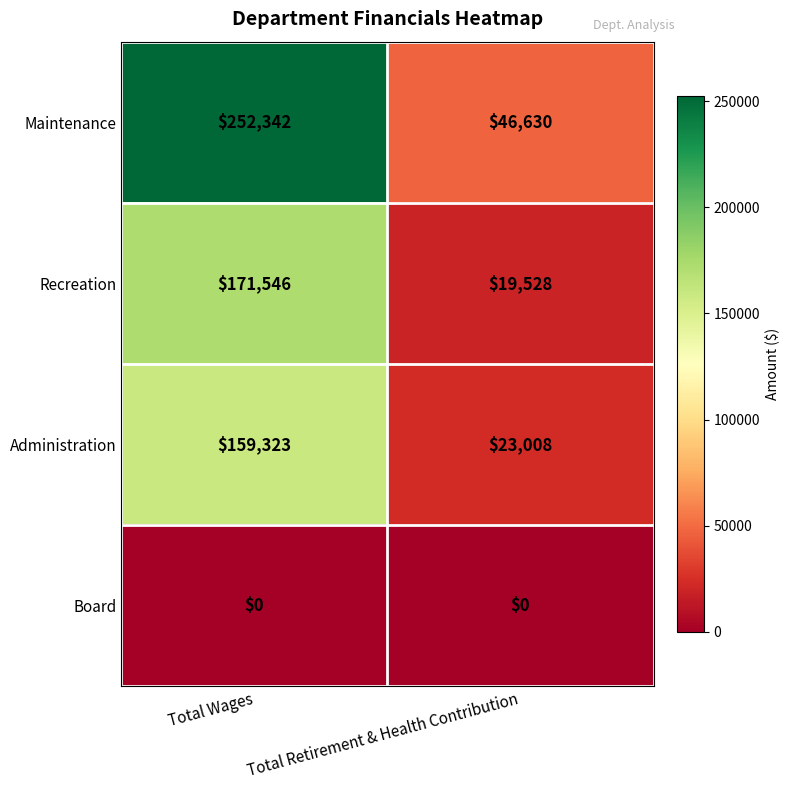

List the series in order of their peak value, highest first.

Maintenance, Recreation, Administration, Board